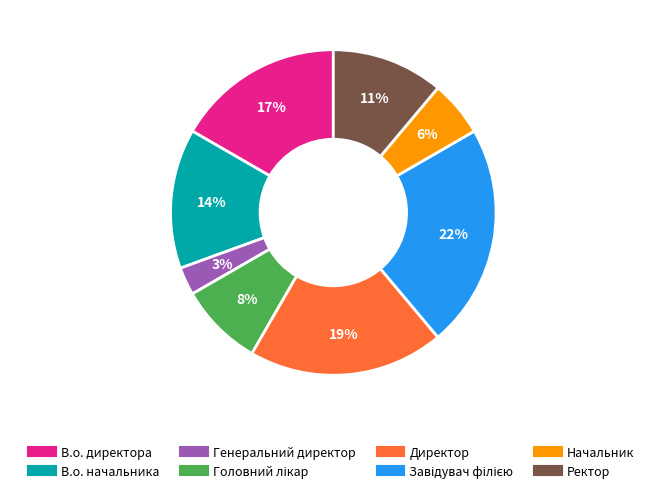

Does В.о. начальника account for over 50% of the chart?

No